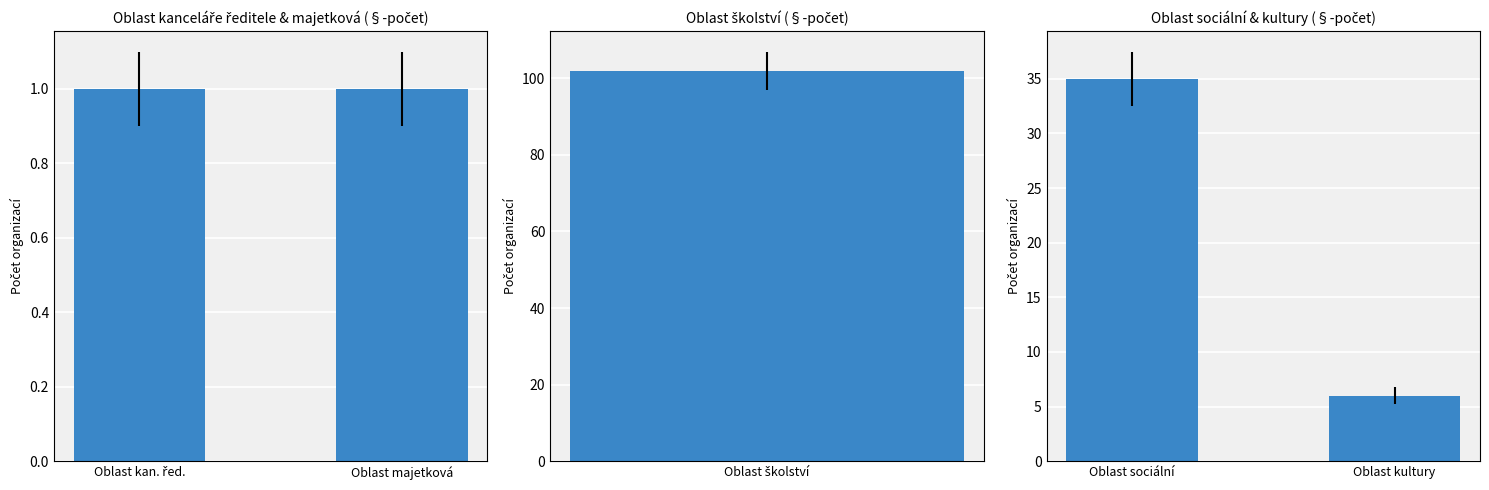

Are the bars horizontal?

No